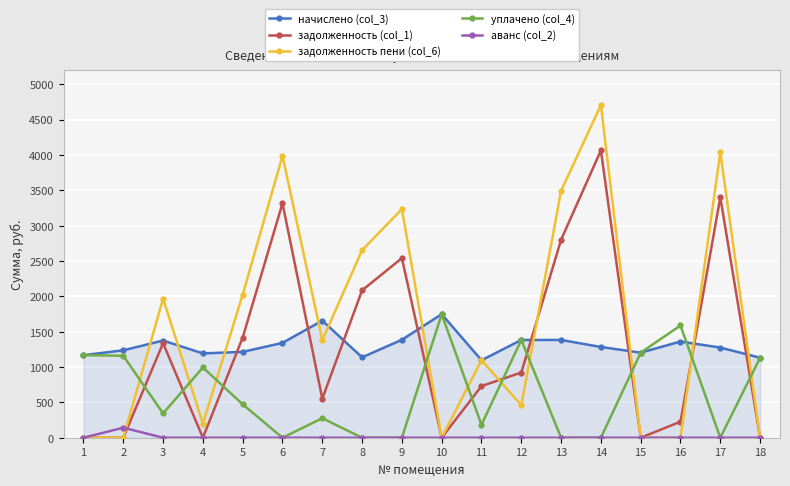

What is the average value of the уплачено (col_4) series?

647.1